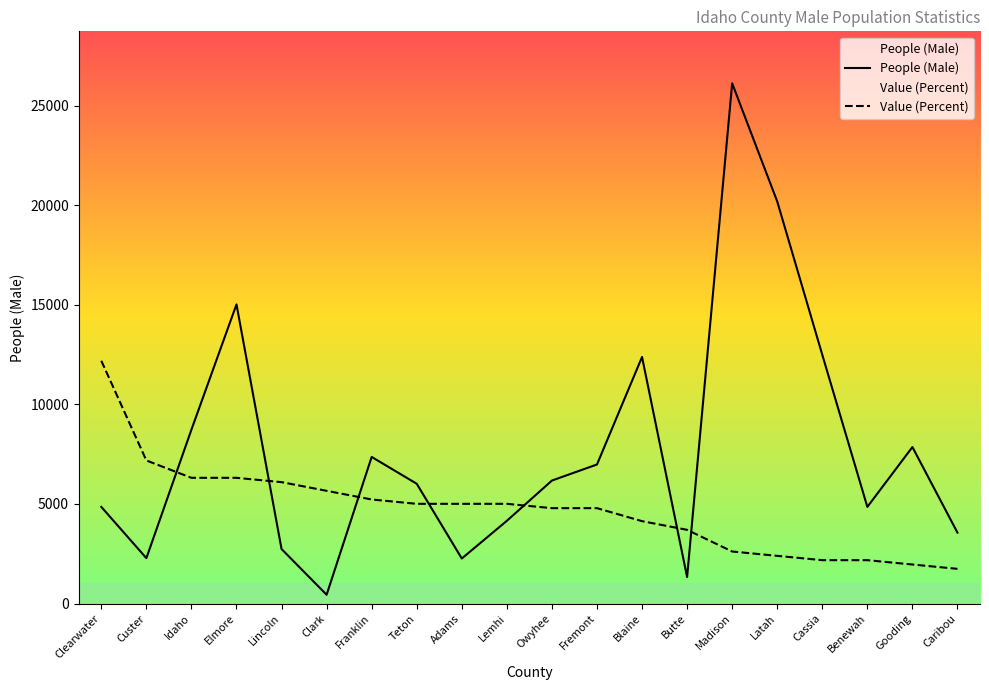

Reading left to right, list all the values displayed in this chart.

People (Male): 4851.0	2277.0	8729.0	15017.0	2735.0	441.0	7359.0	6012.0	2260.0	4153.0	6173.0	6980.0	12377.0	1330.0	26114.0	20185.0	12487.0	4851.0	7855.0	3558.0
Value (Percent): 12186.5	7181.3	6310.9	6310.9	6093.3	5658.0	5222.8	5005.2	5005.2	5005.2	4787.6	4787.6	4134.7	3699.5	2611.4	2393.8	2176.2	2176.2	1958.5	1740.9